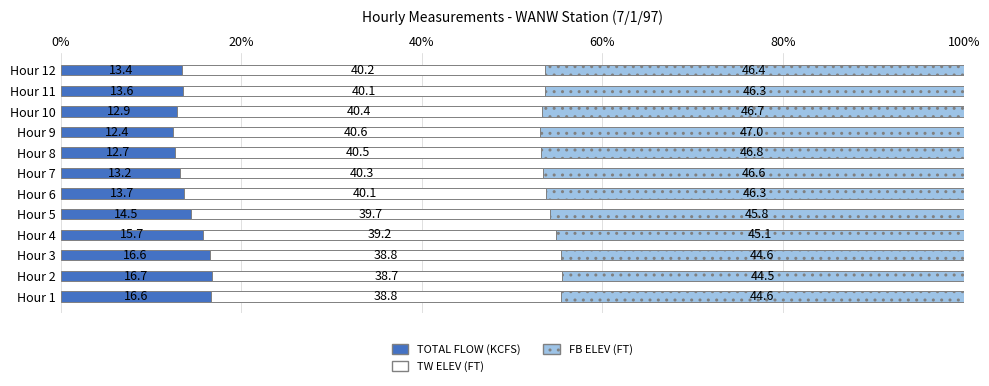

What is the total value across all series at Hour 10?

100.0